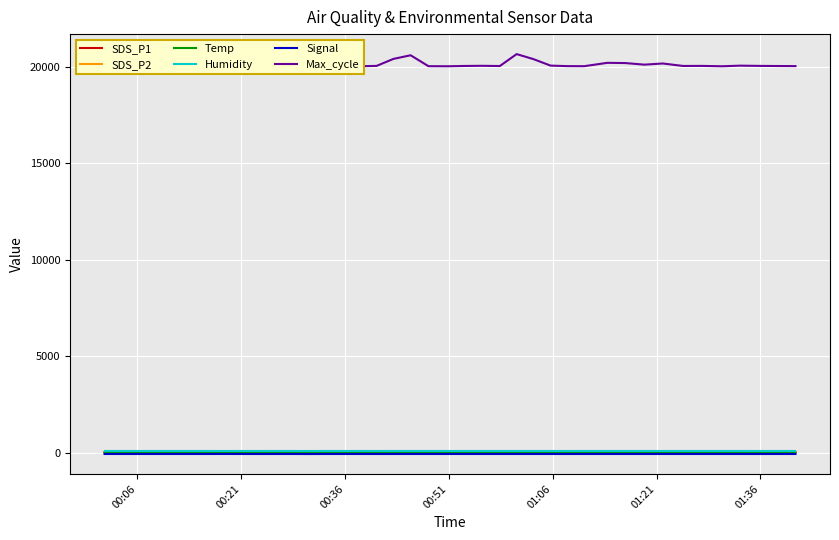

Which series has the widest spread of values?

Max_cycle